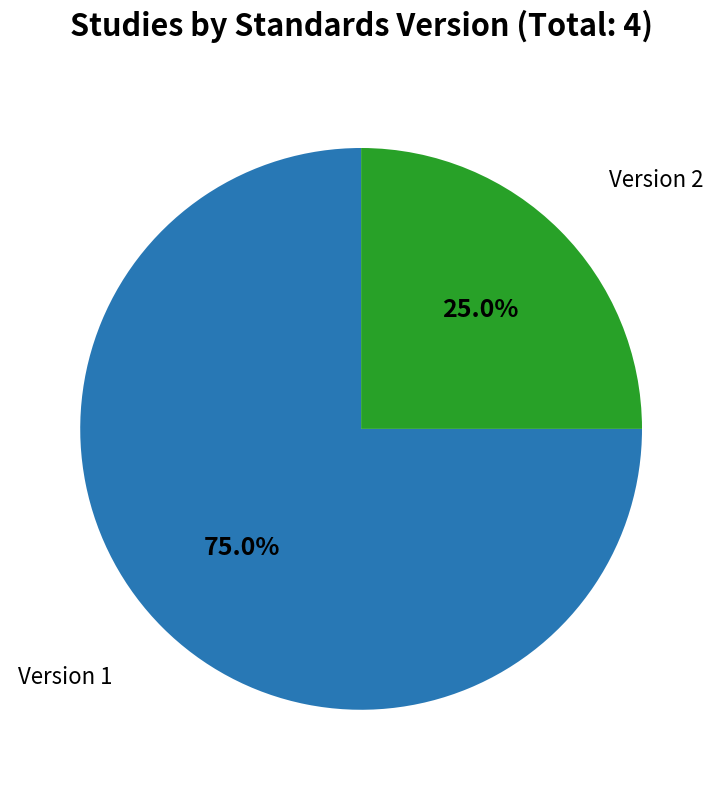

How many slices are in this pie chart?

2